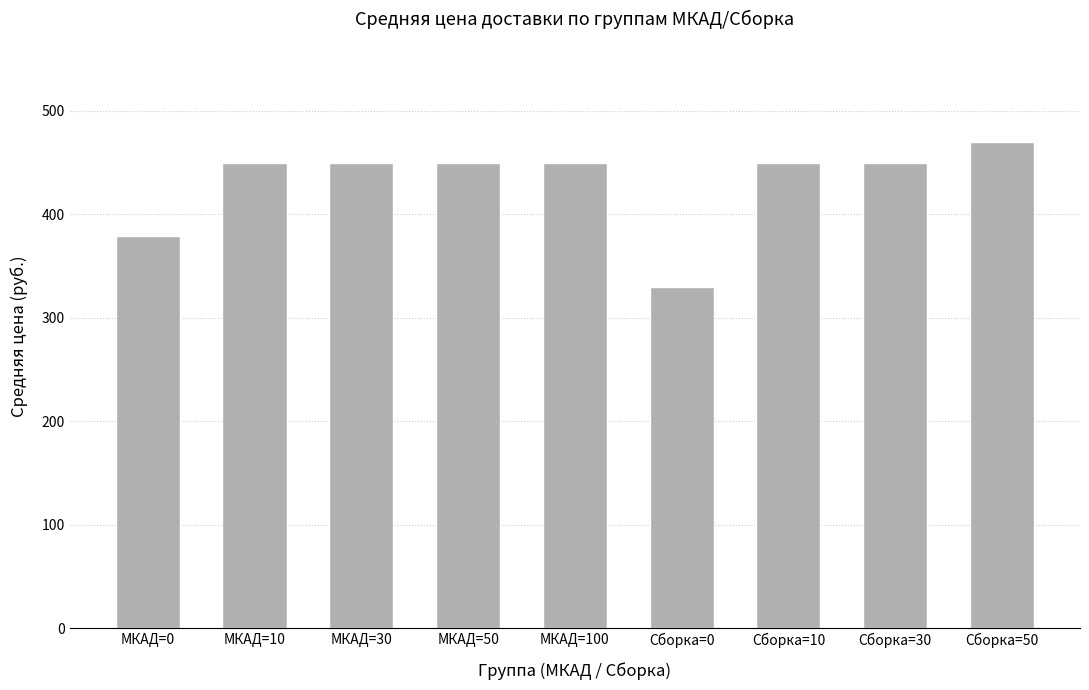

Approximately how many times larger is the value at МКАД=10 compared to Сборка=30?

1.0